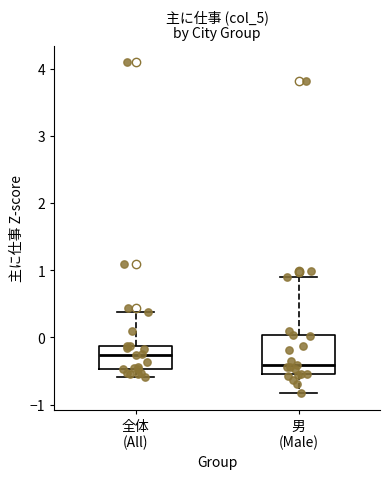

Reading left to right, read every box against the y-axis: the position of its median line, the range the box covers, and the ends of its whiskers. The values are not printed on the chart, so give them approximately, as read against the axis.

全体 (All): median -0.3, box -0.5 to -0.1, whiskers -0.6 to 0.4
男 (Male): median -0.4, box -0.5 to 0.0, whiskers -0.8 to 0.9